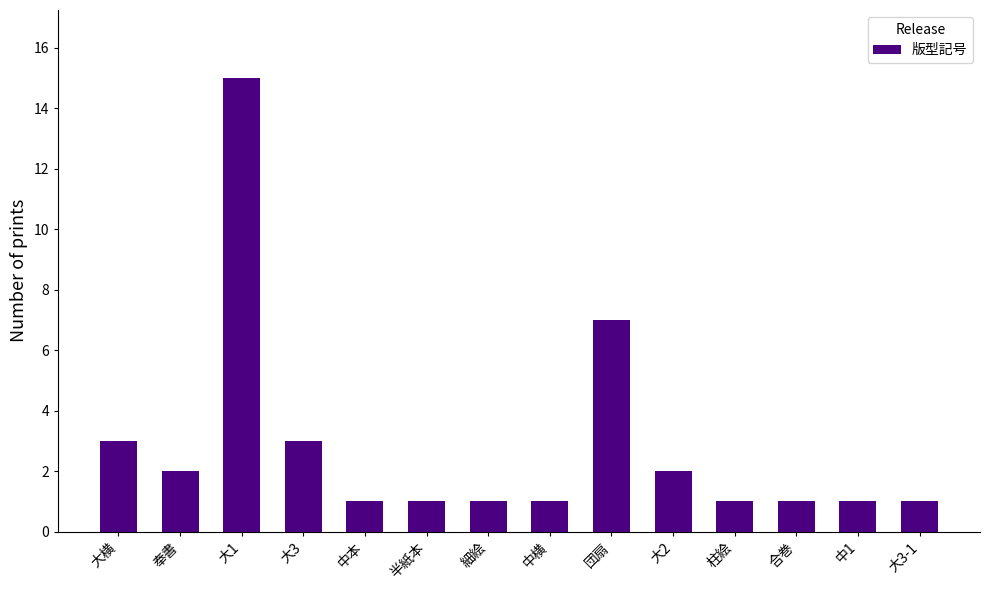

Reading right to left, list all the values displayed in this chart.

大3-1=1	中1=1	合巻=1	柱絵=1	大2=2	団扇=7	中横=1	細絵=1	半紙本=1	中本=1	大3=3	大1=15	奉書=2	大横=3